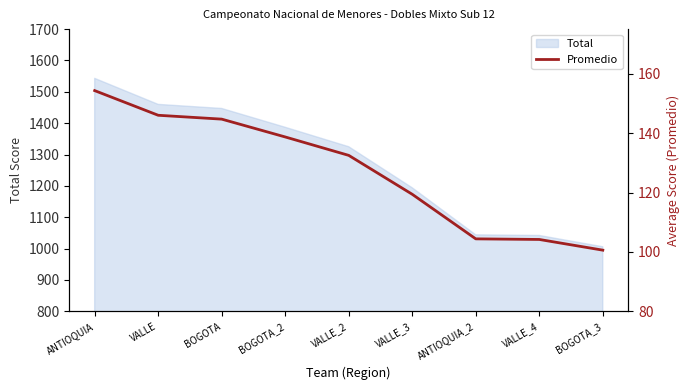

What position from the right is VALLE?

8